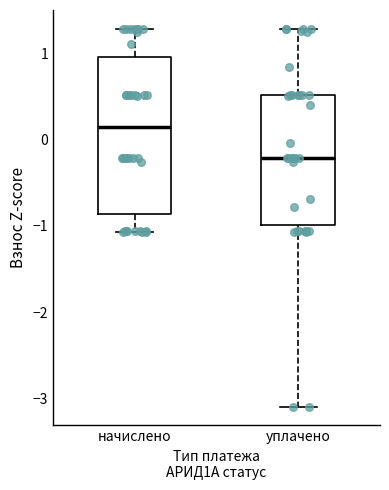

Where does the upper whisker of the box for уплачено end on the y-axis? The values are not printed on the chart, so give them approximately, as read against the axis.

1.3